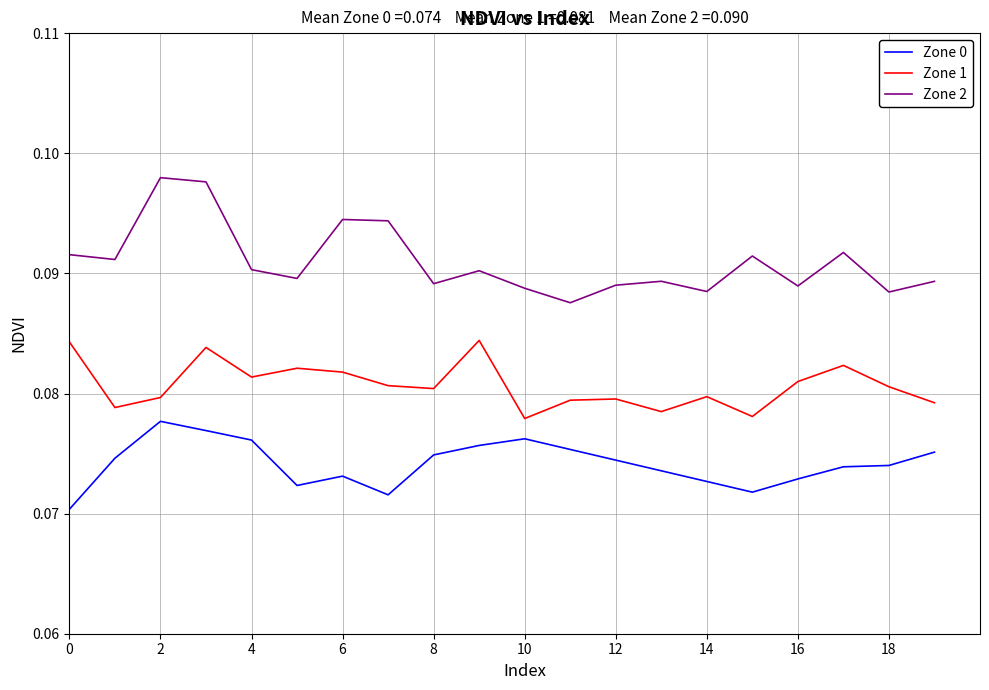

What is the sum of all Zone 1 values?

1.6